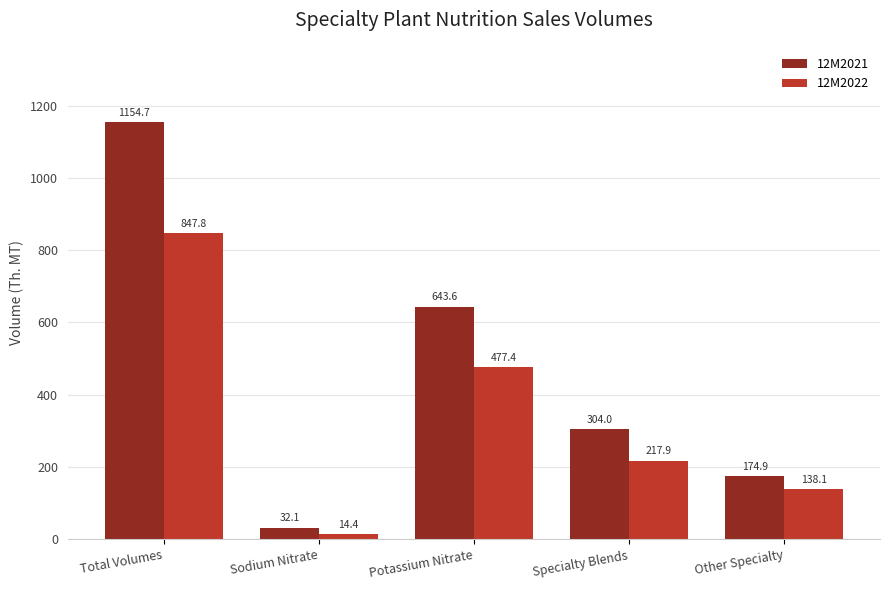

Which series has the largest total across all categories?

12M2021